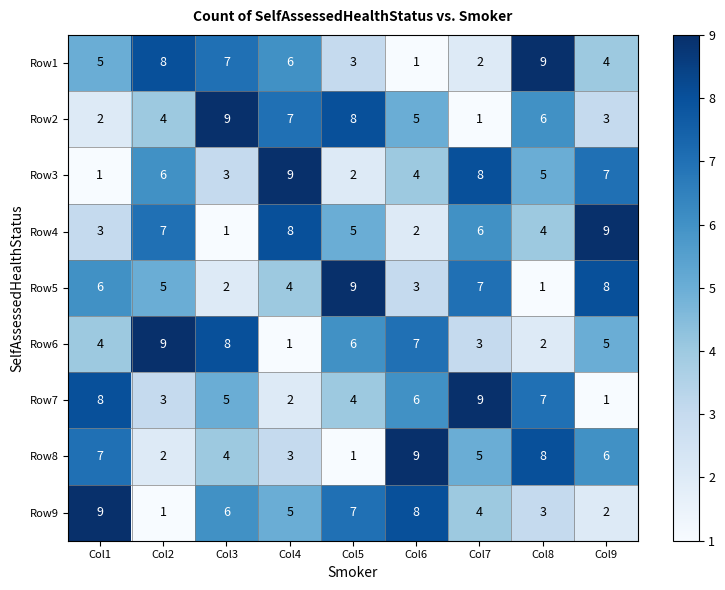

How many values in the Row5 series are below 5?

4